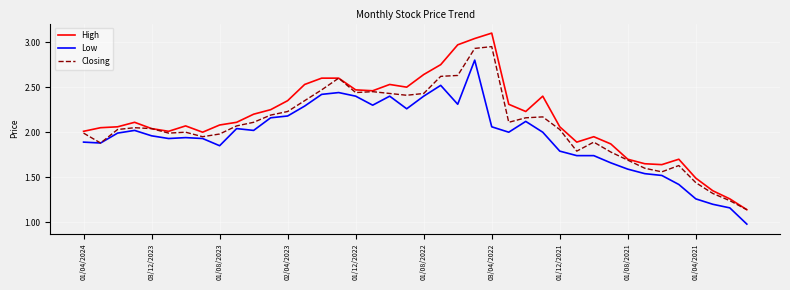

What is the greatest value displayed?

3.1